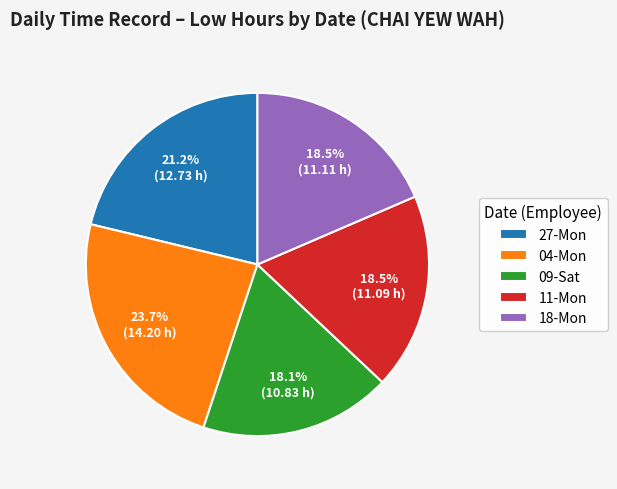

To the nearest percent, what is the difference between the largest and smallest slice percentages?

6%